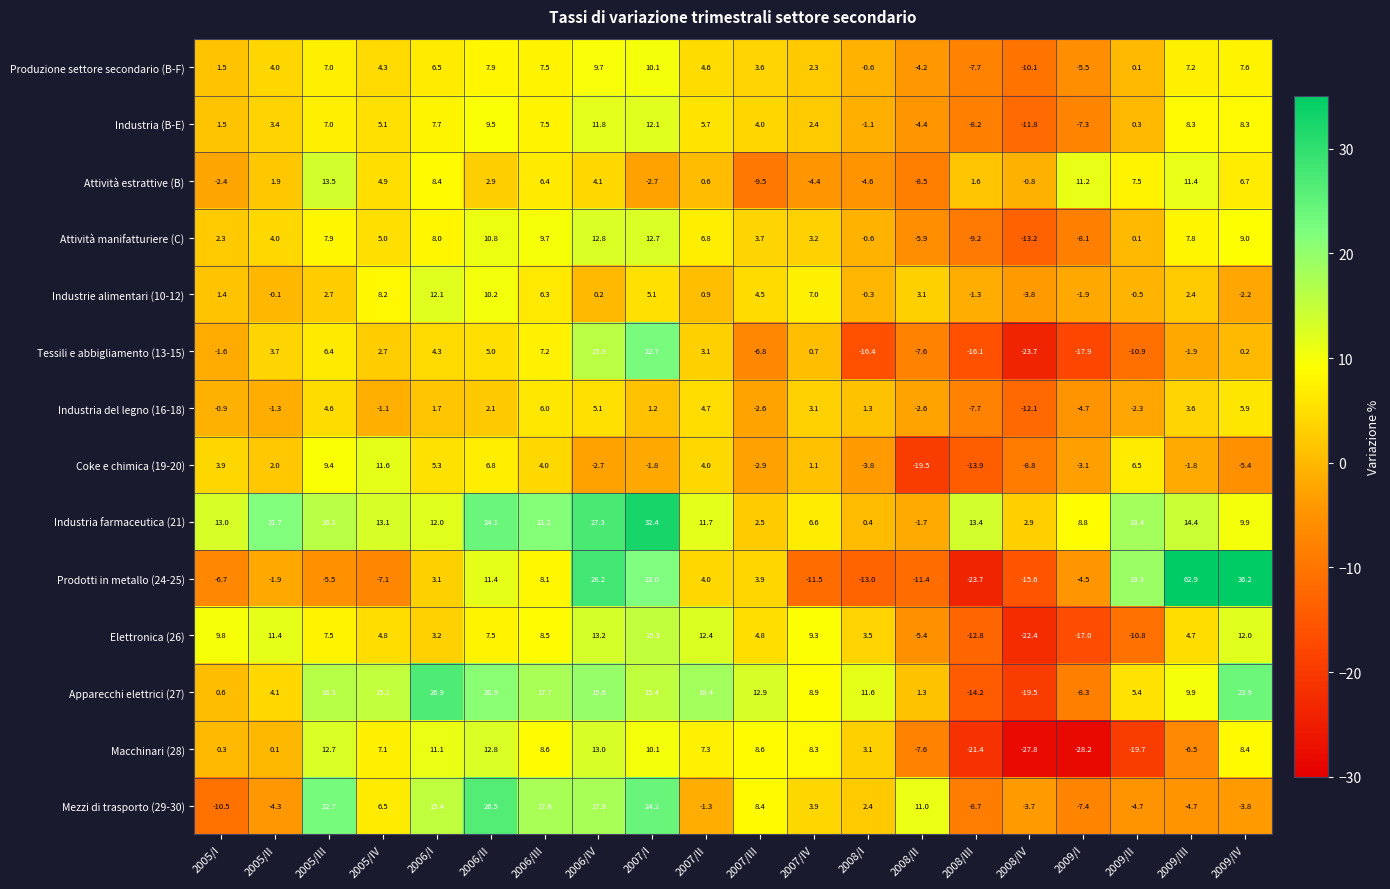

What is the average value of the Industria (B-E) series?

3.1